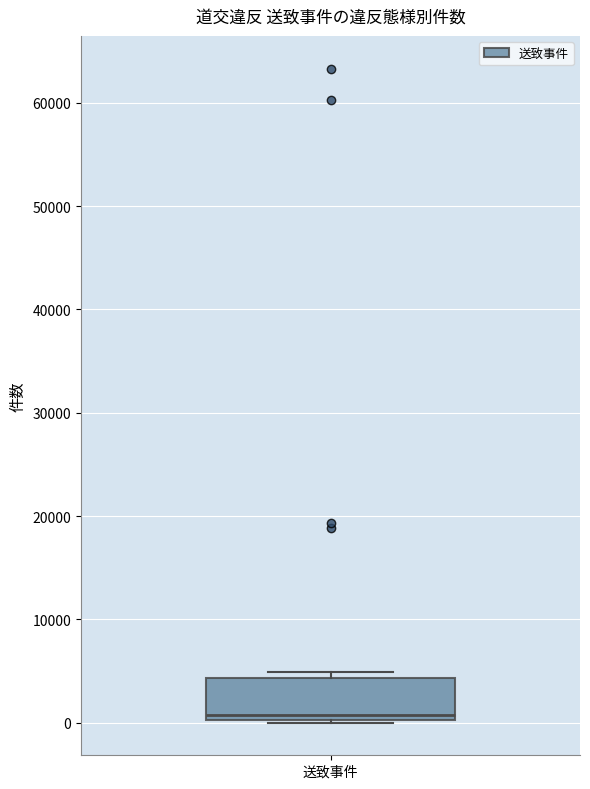

Transcribe this box plot: give where the median line is, the range the box spans, and where the two whiskers end, as read against the y-axis. The values are not printed on the chart, so give them approximately, as read against the axis.

median 1000, box 0 to 4000, whiskers 0 to 5000